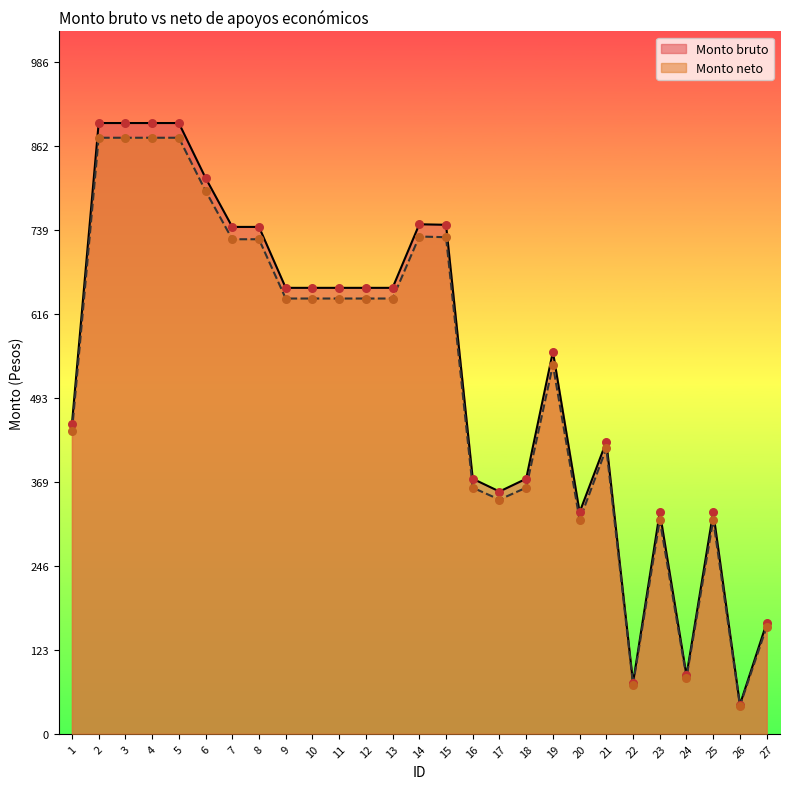

Is the value of Monto bruto at 5 greater than the value of Monto neto at 14?

Yes